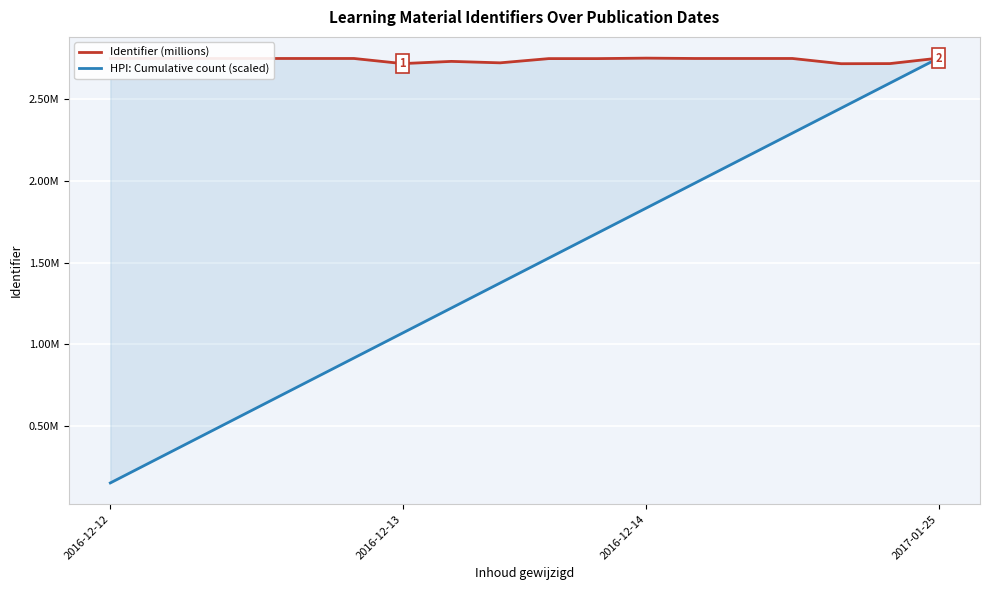

Which series has the largest total across all categories?

Identifier (millions)